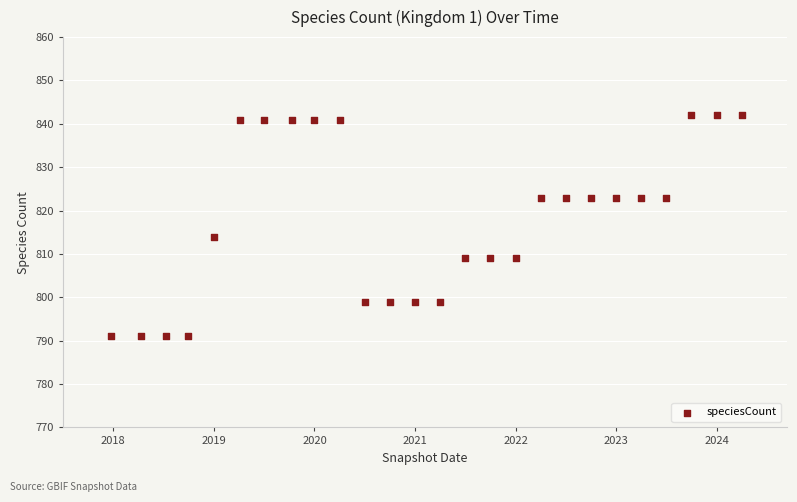

What Y value in the scatter plot is closest to 816?

814